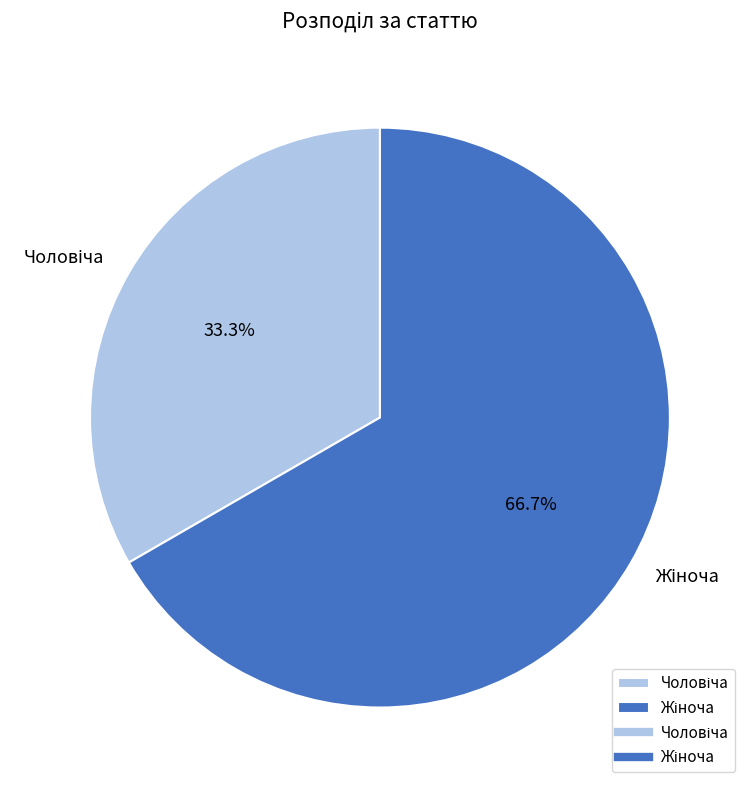

Does any single category account for the majority?

Yes